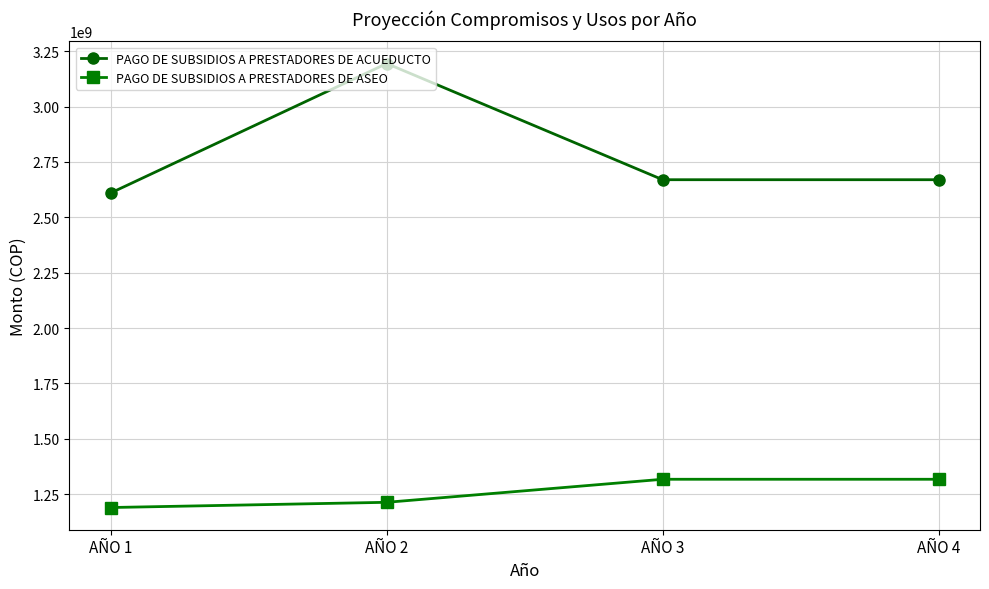

Count the number of categories in the chart.

4